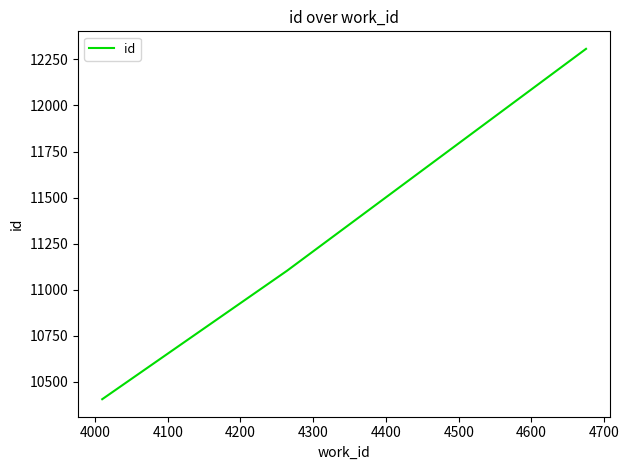

How many values are below 11103?

1